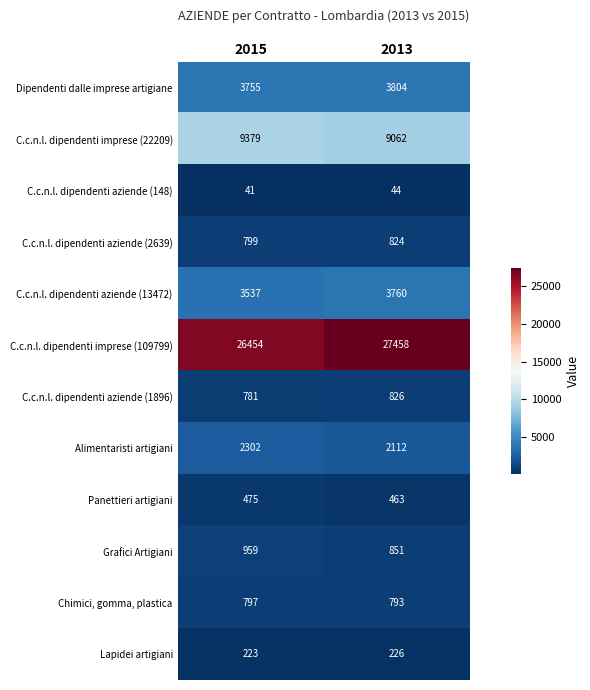

What is the difference between the C.c.n.l. dipendenti imprese (109799) values at 2015 and 2013?

1004